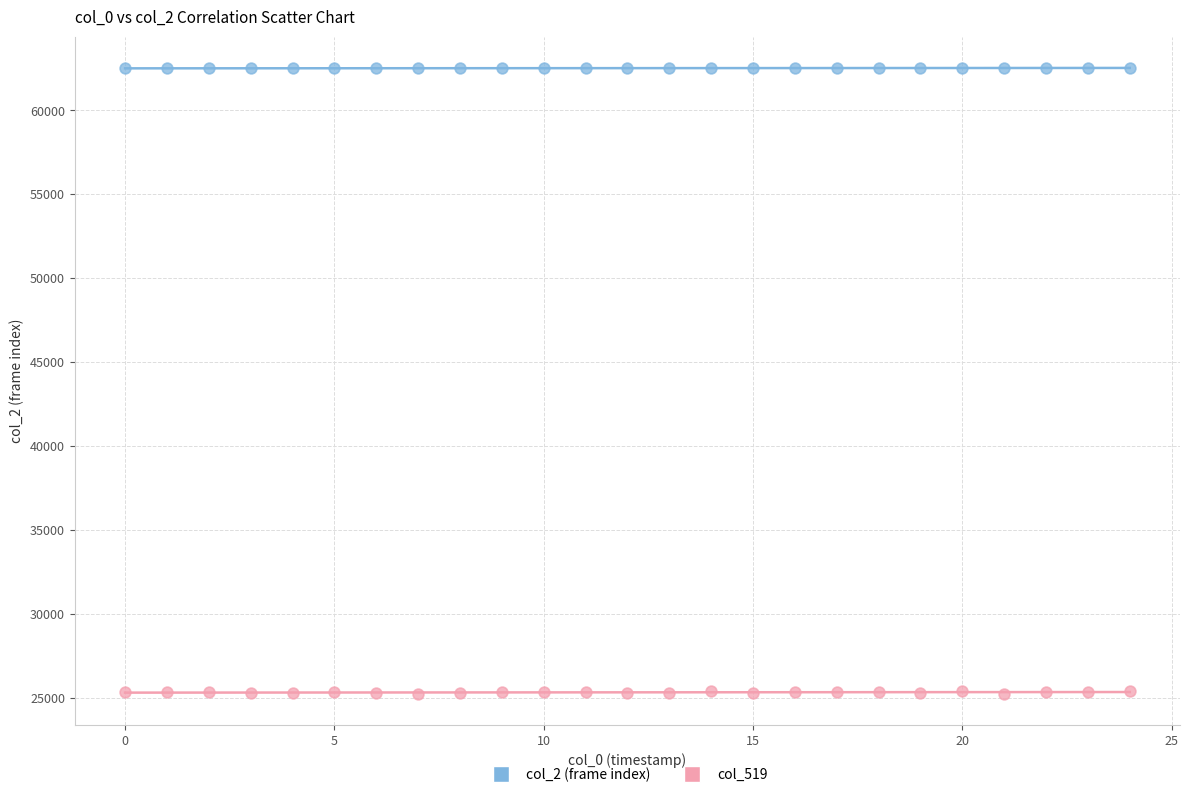

What are all the series names shown in the legend?

col_2 (frame index), col_519